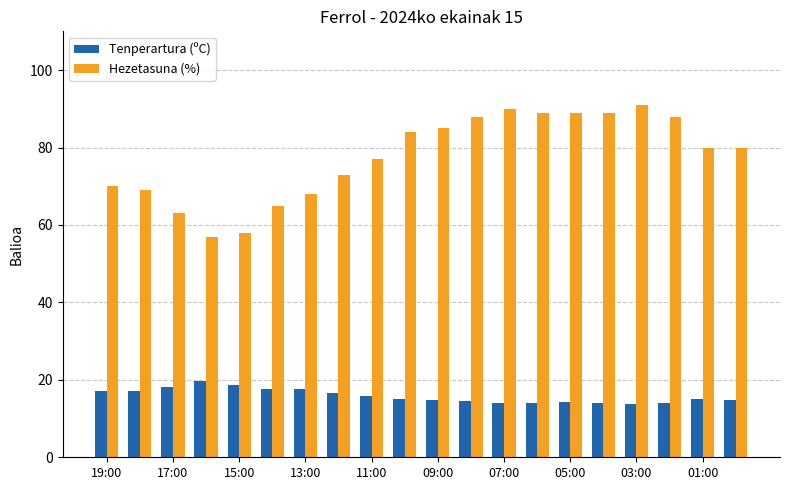

List the series in order of their overall mean, highest first.

Hezetasuna (%), Tenperartura (ºC)